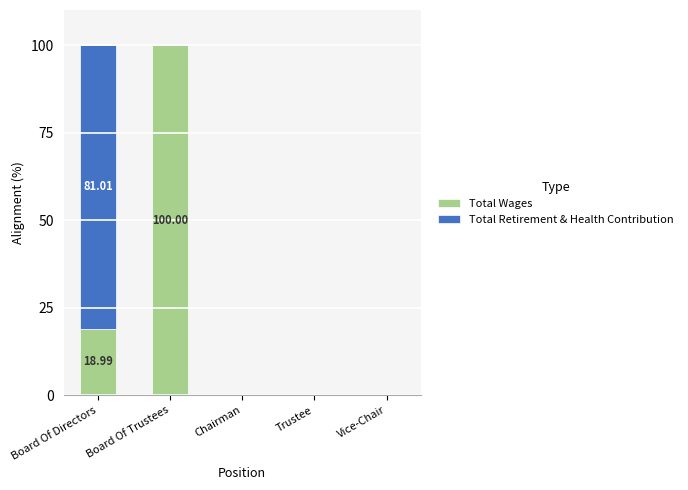

Which category has the highest value in the Total Wages series?

Board Of Trustees